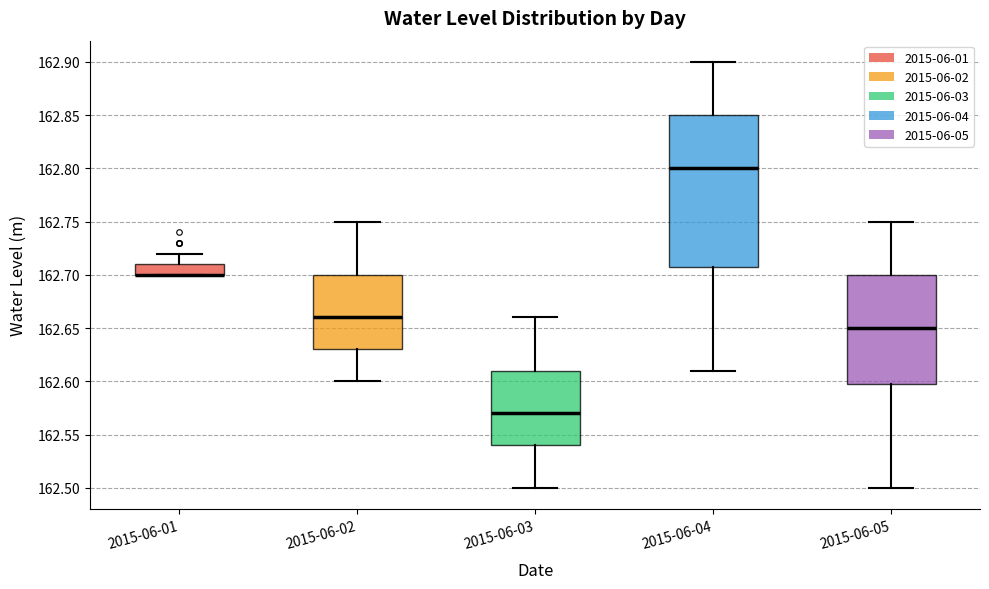

Reading left to right, read every box against the y-axis: the position of its median line, the range the box covers, and the ends of its whiskers. The values are not printed on the chart, so give them approximately, as read against the axis.

2015-06-01: median 162.70 (drawn on the box's lower edge), box 162.70 to 162.71, whiskers 162.70 to 162.72
2015-06-02: median 162.66, box 162.63 to 162.70, whiskers 162.60 to 162.75
2015-06-03: median 162.57, box 162.54 to 162.61, whiskers 162.50 to 162.66
2015-06-04: median 162.80, box 162.71 to 162.85, whiskers 162.61 to 162.90
2015-06-05: median 162.65, box 162.60 to 162.70, whiskers 162.50 to 162.75